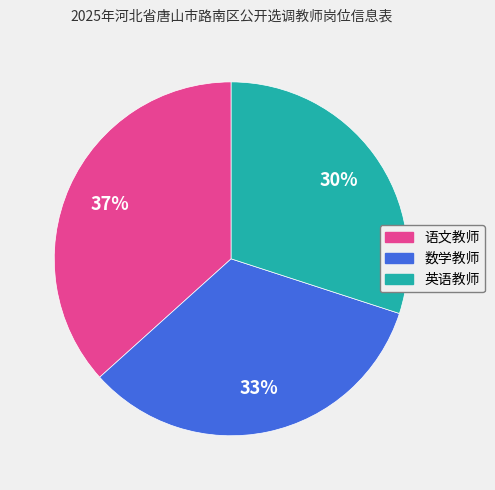

Which category has the smallest portion of the pie?

英语教师